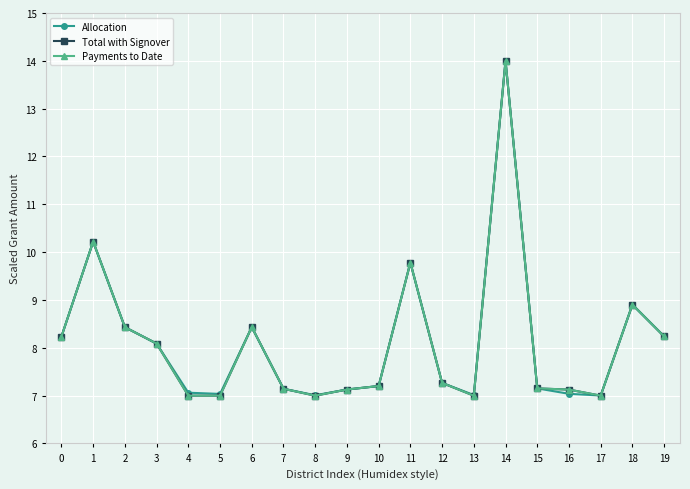

At which category does the chart reach its peak across all series?

14